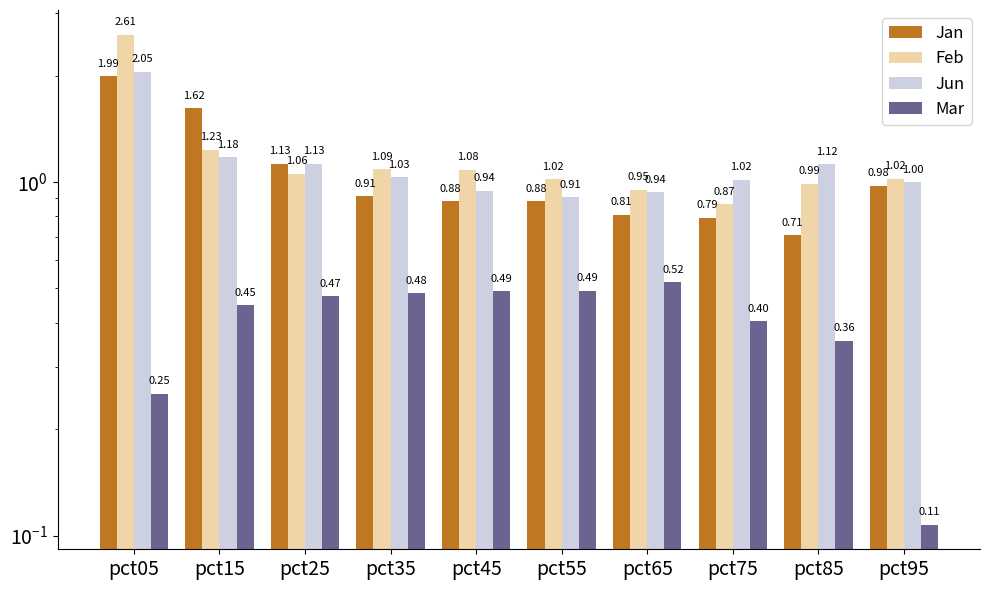

The value of Jan at pct95 is 1.0. True or false?

True